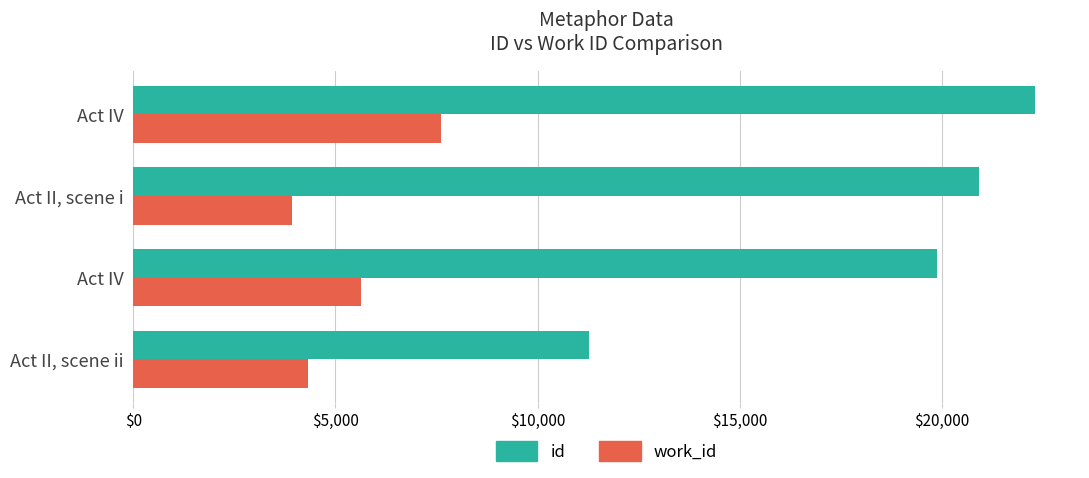

How many series are shown in this chart?

2